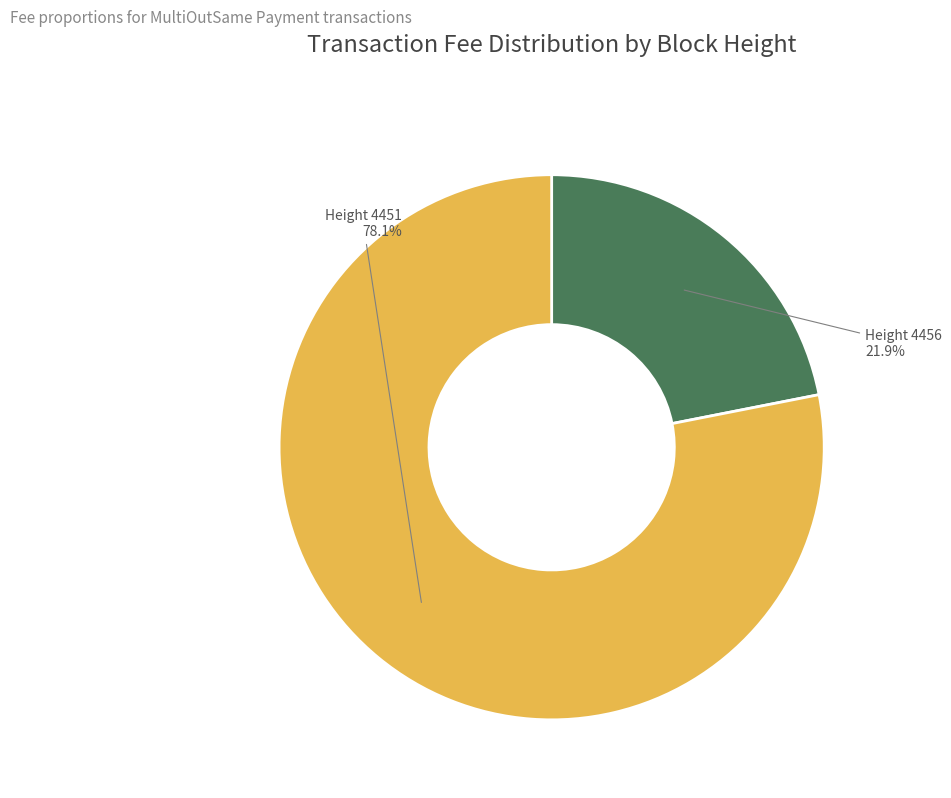

Does any single category account for the majority?

Yes